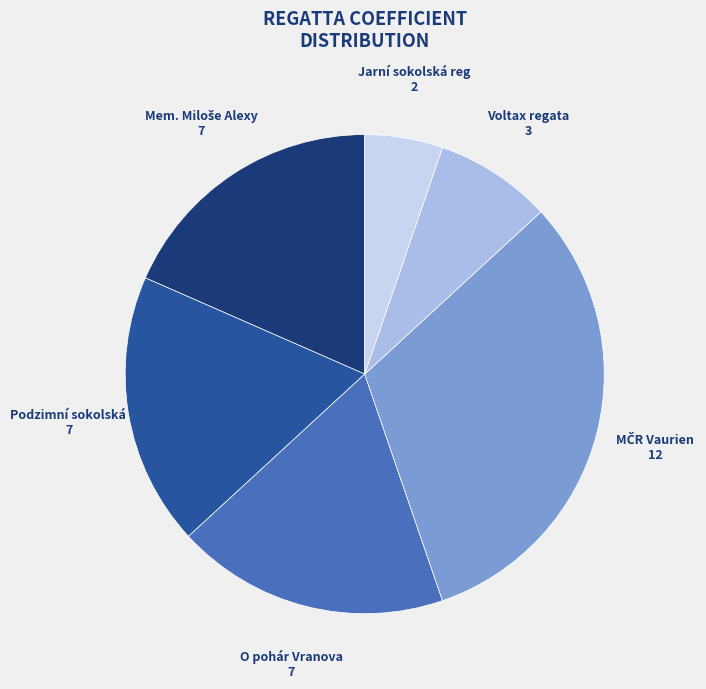

How many segments does this pie chart have?

6